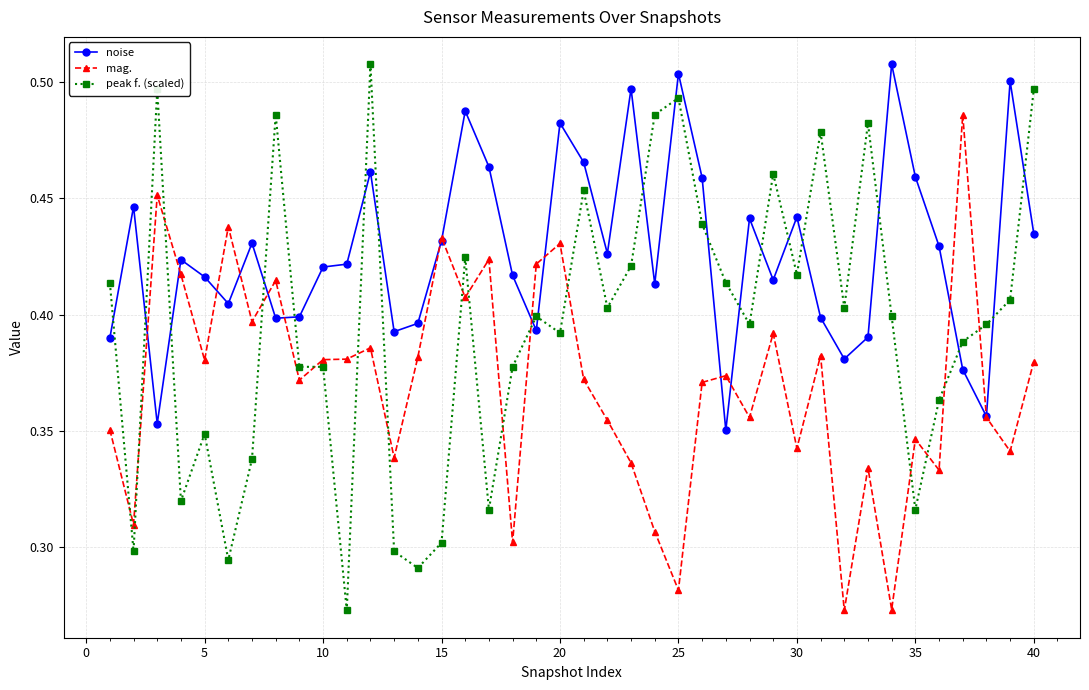

Which series ends up on top after the final intersection of peak f. (scaled) and mag.?

peak f. (scaled)